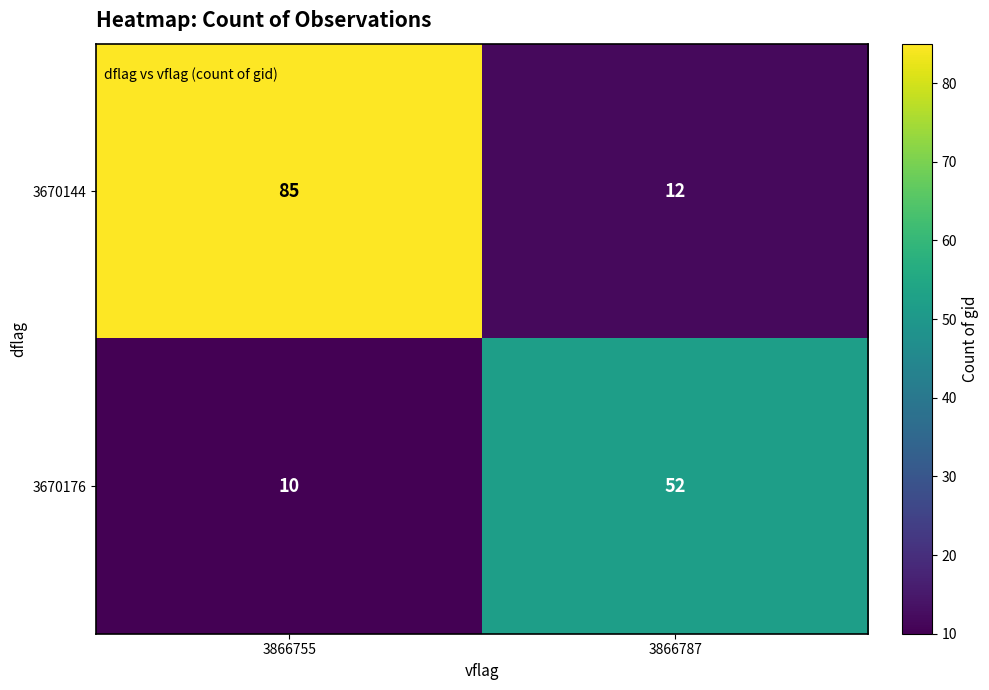

At which label is 3670144 closest to 48?

3866787